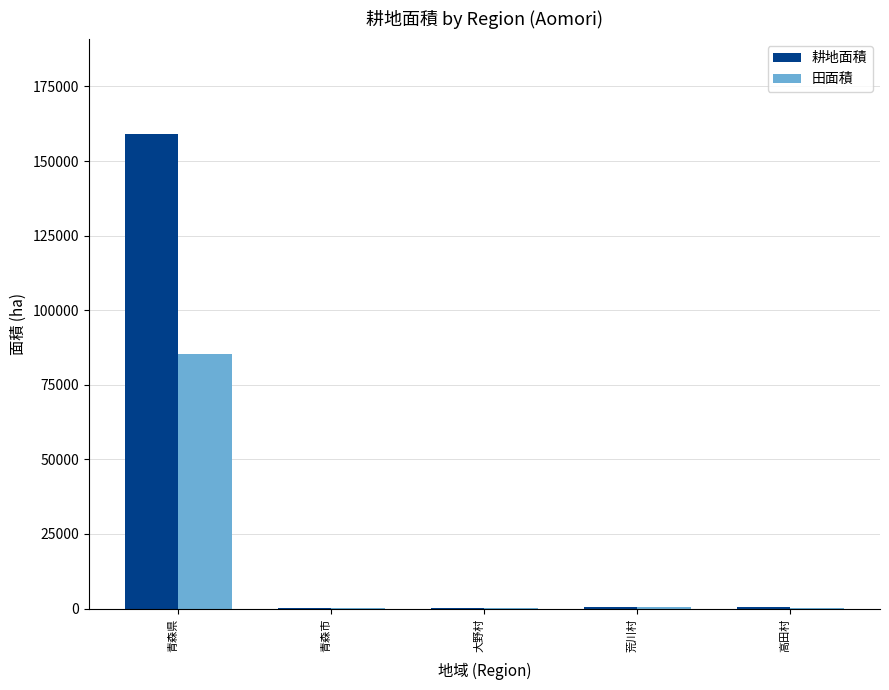

Is the value of 耕地面積 at 高田村 greater than the value of 田面積 at 青森県?

No